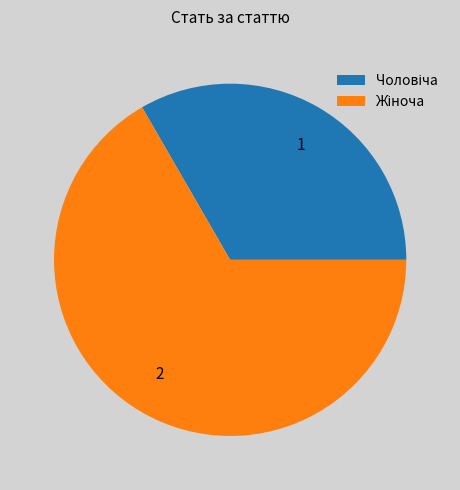

Combined, do 2 and 1 account for over 50%?

Yes